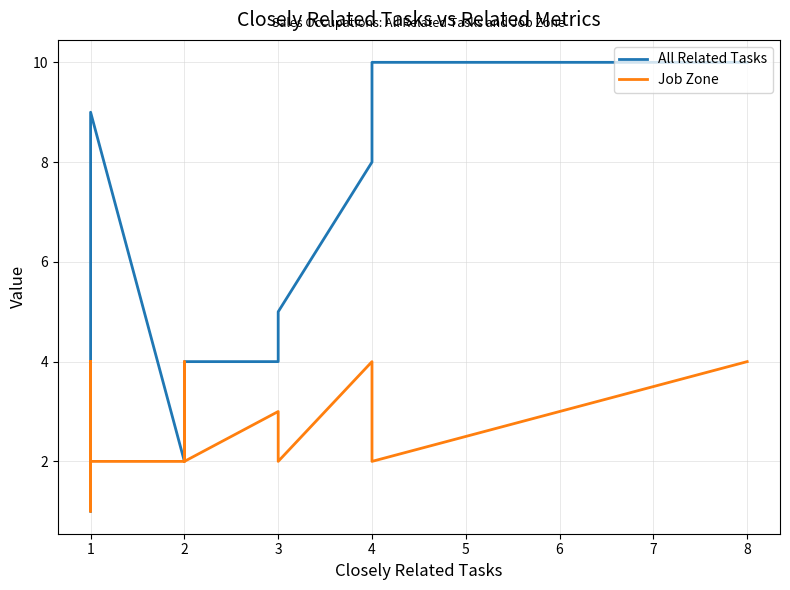

How many data points in All Related Tasks are above 3?

8